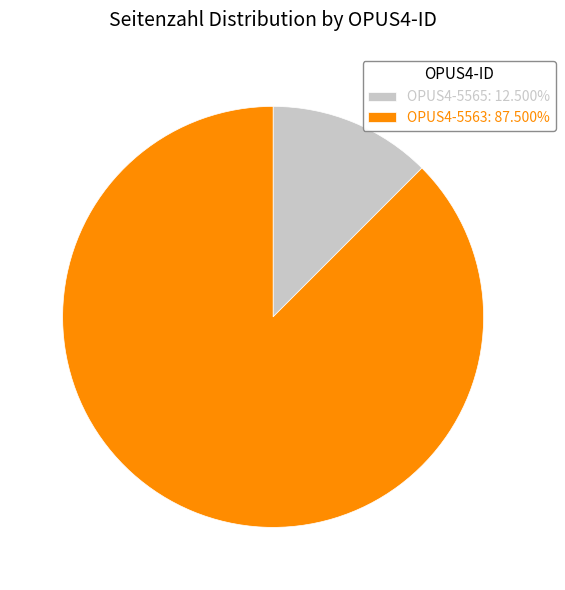

What is the ratio of the value at OPUS4-5563: 87.500% to the value at OPUS4-5565: 12.500%?

7.0